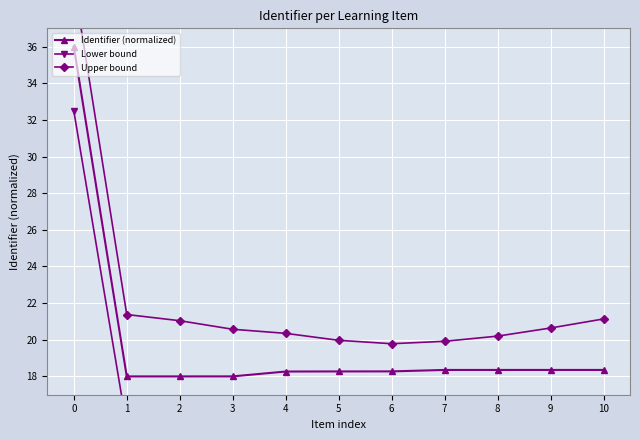

List the series in order of their overall mean, lowest first.

Lower bound, Identifier (normalized), Upper bound